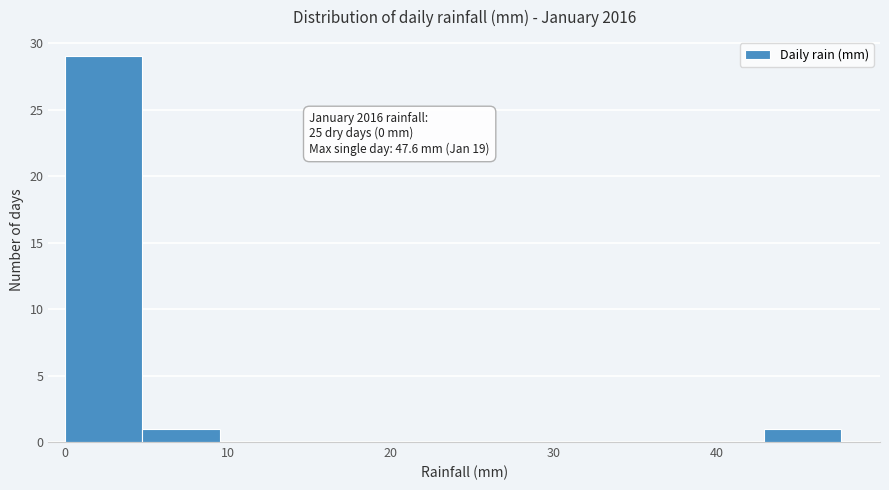

Which range on the x-axis has the tallest bar?

0 to 5